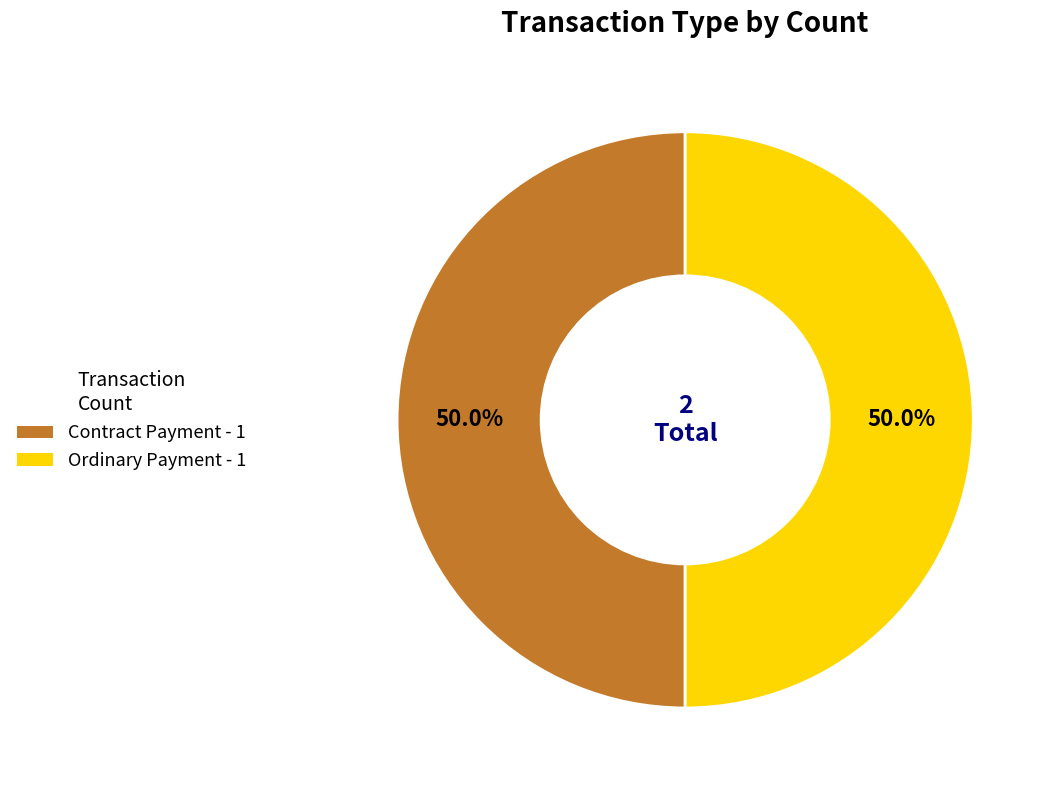

To the nearest percent, what is the difference between the Ordinary Payment and Contract Payment slice percentages?

0%